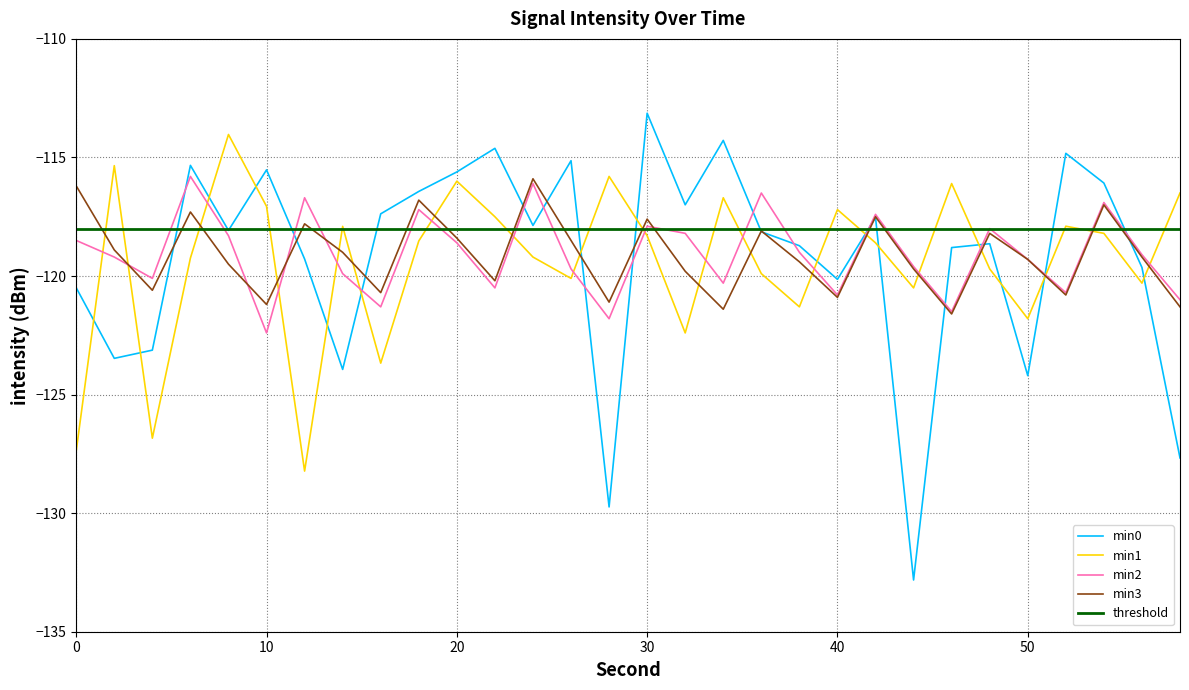

True or false: min3 has a value of -117.6 at 30.

True